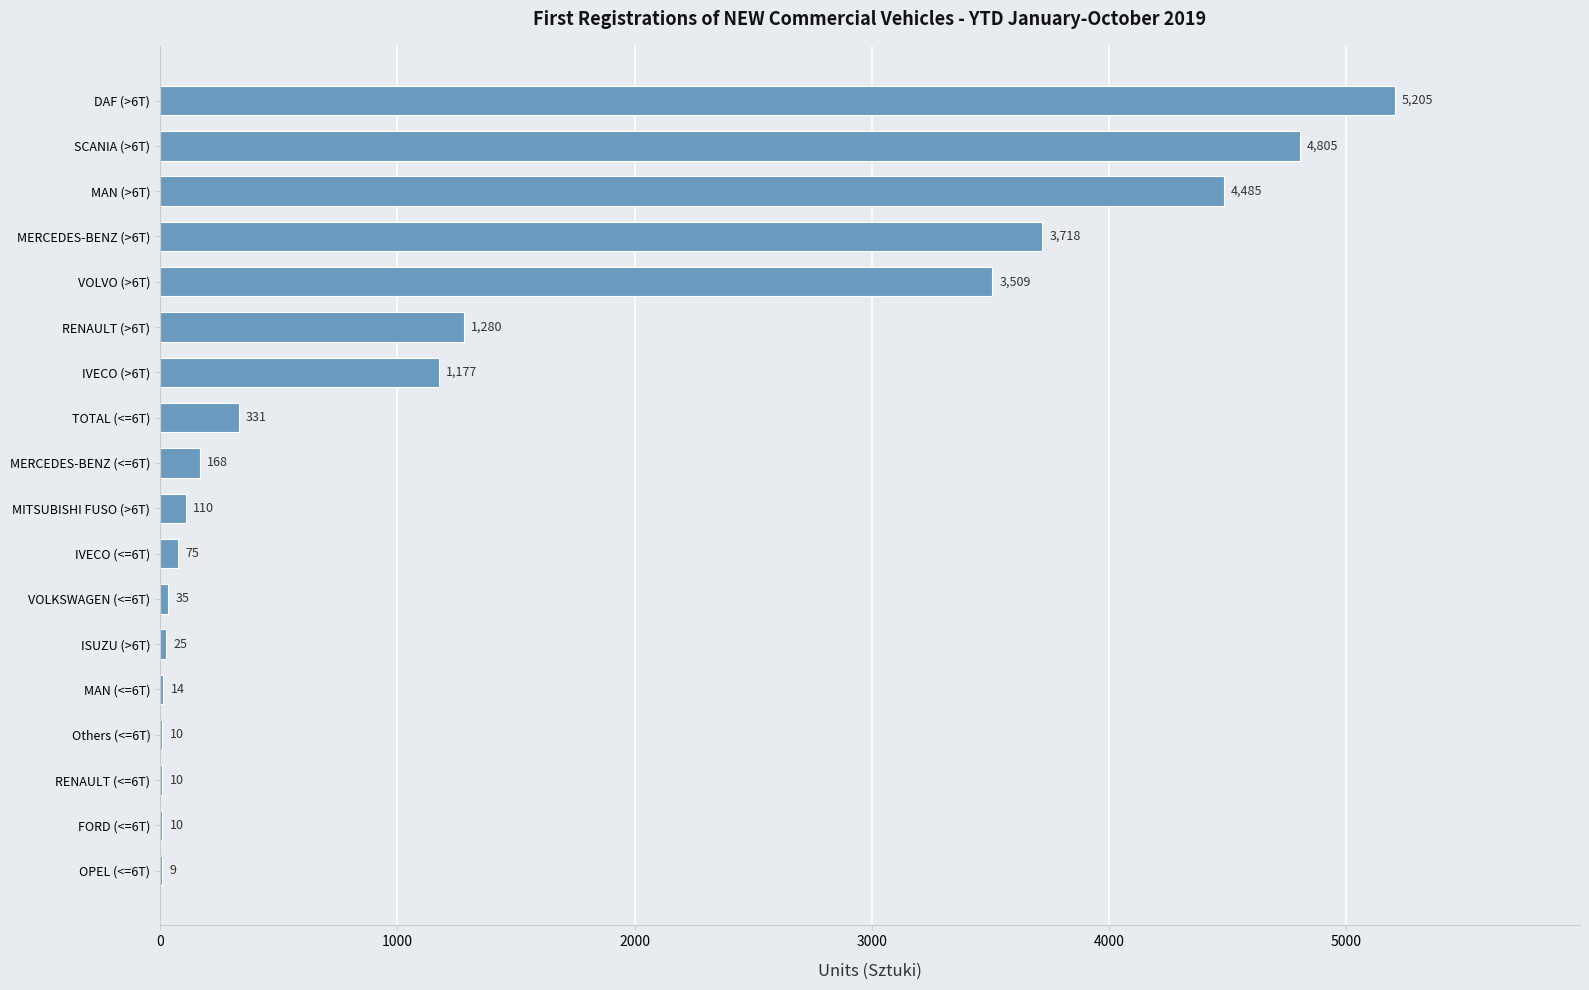

Between RENAULT (>6T) and DAF (>6T), which is larger?

DAF (>6T)